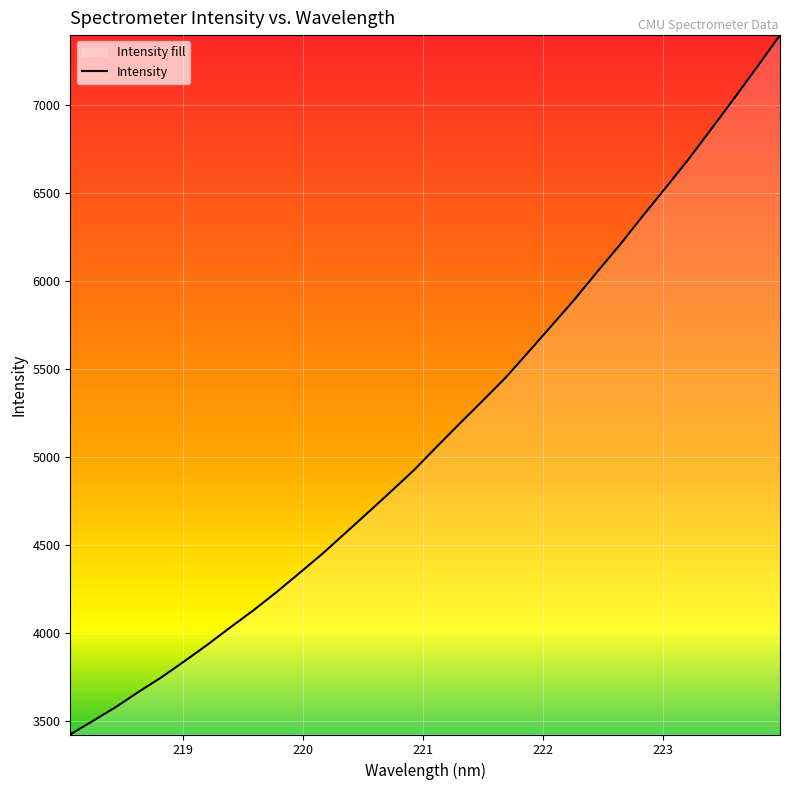

How many categories are shown in the chart?

32